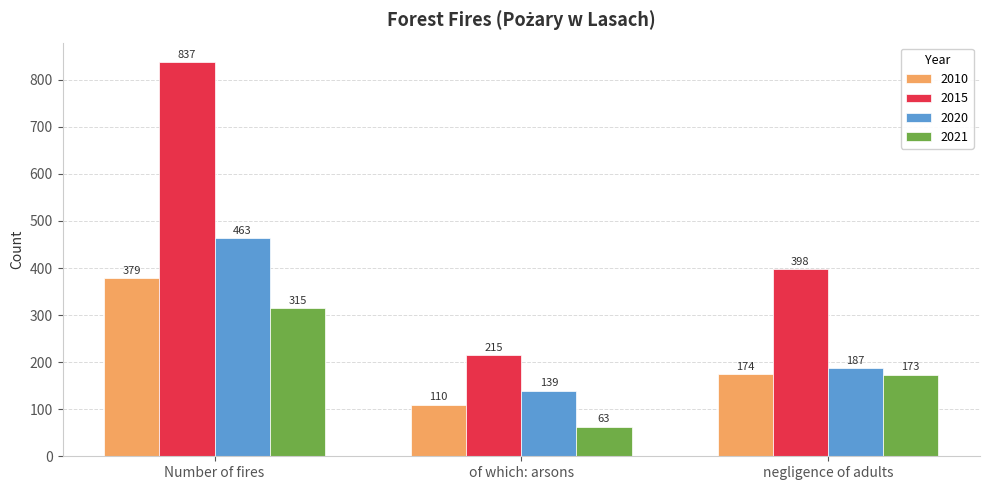

List the labels in order of 2020 value, smallest first.

of which: arsons, negligence of adults, Number of fires